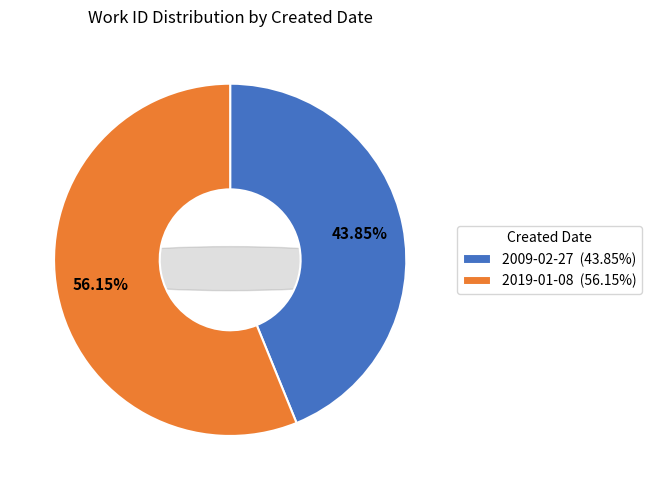

To the nearest percent, what portion does 2019-01-08 represent?

56%